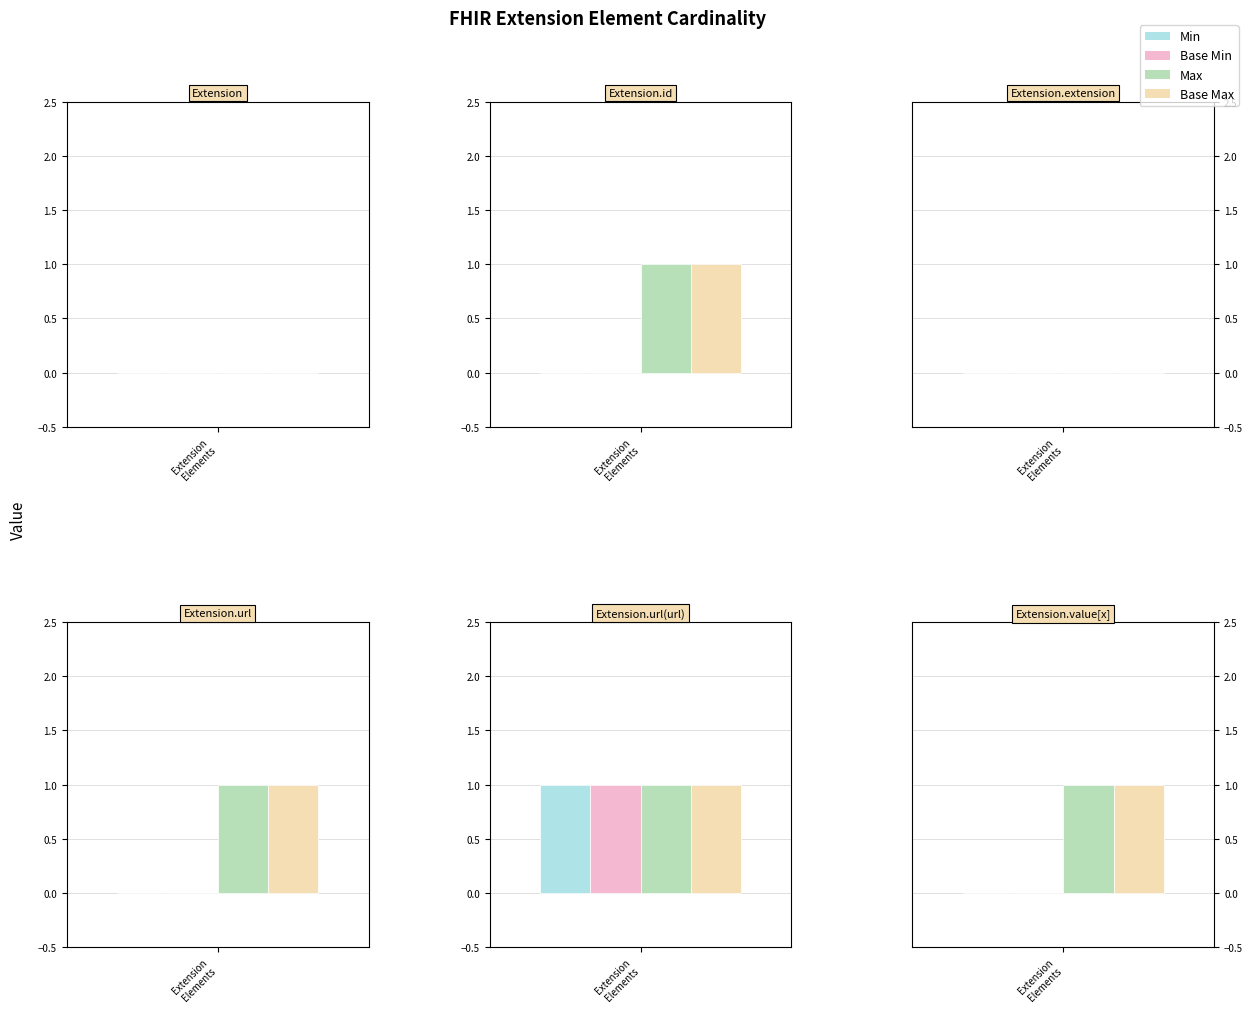

Between Extension.url(url) and Extension.value[x], which series saw the biggest shift?

Min